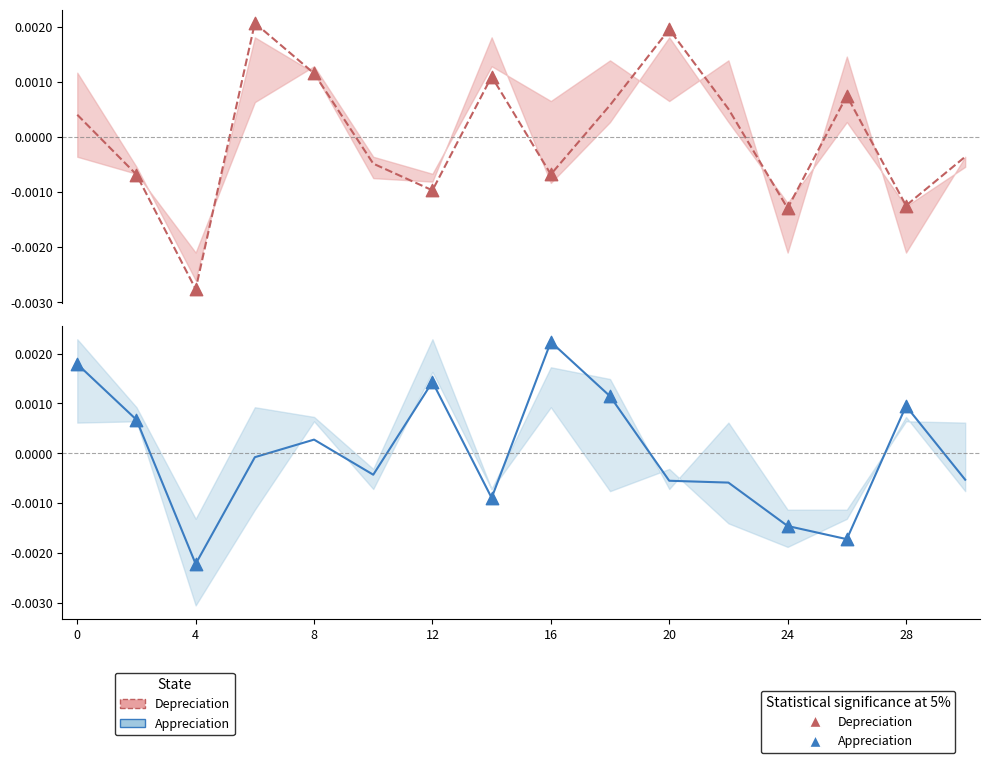

What are all the series names shown in the legend?

Depreciation, Appreciation